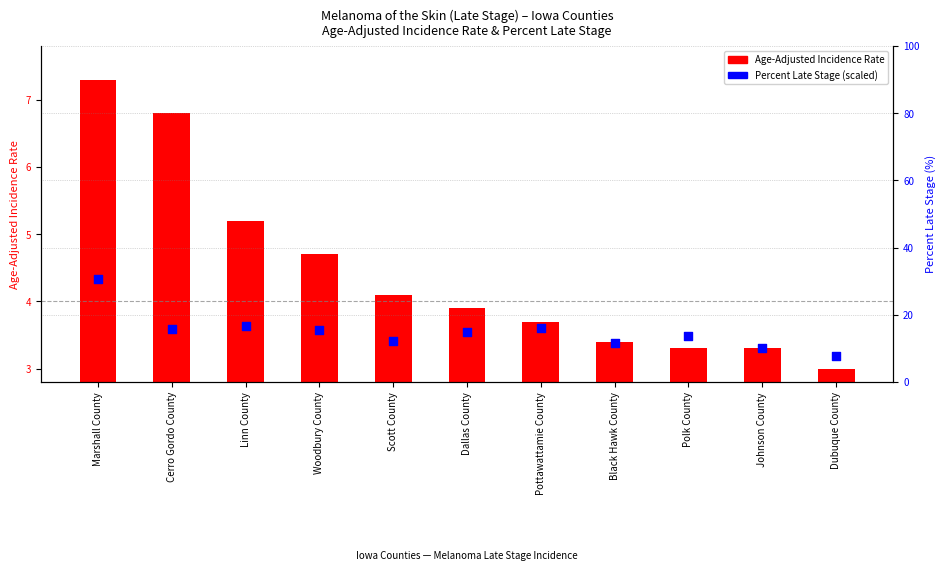

What are all the series names shown in the legend?

Age-Adjusted Incidence Rate, Percent Late Stage (scaled)